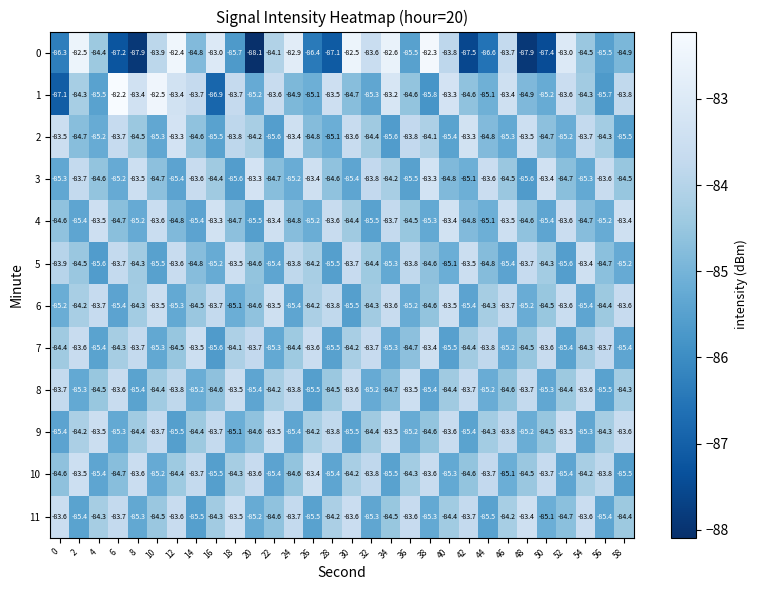

At how many categories does at least one series exceed -85?

30